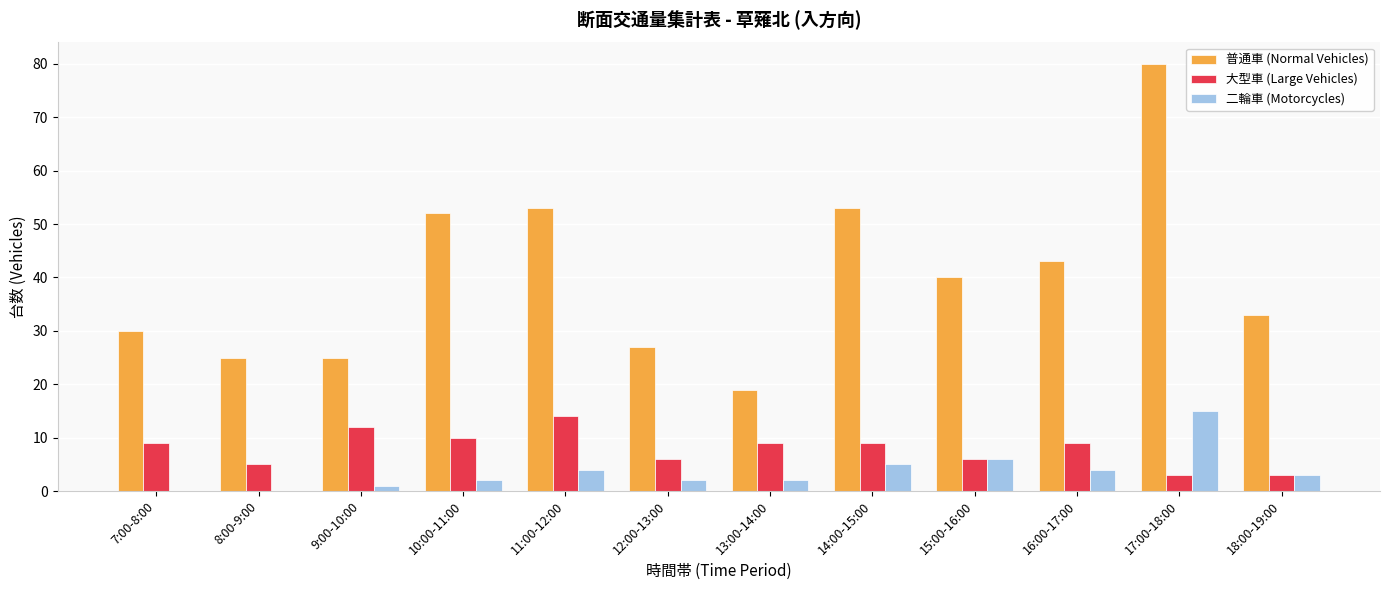

What is the maximum value shown in the chart?

80